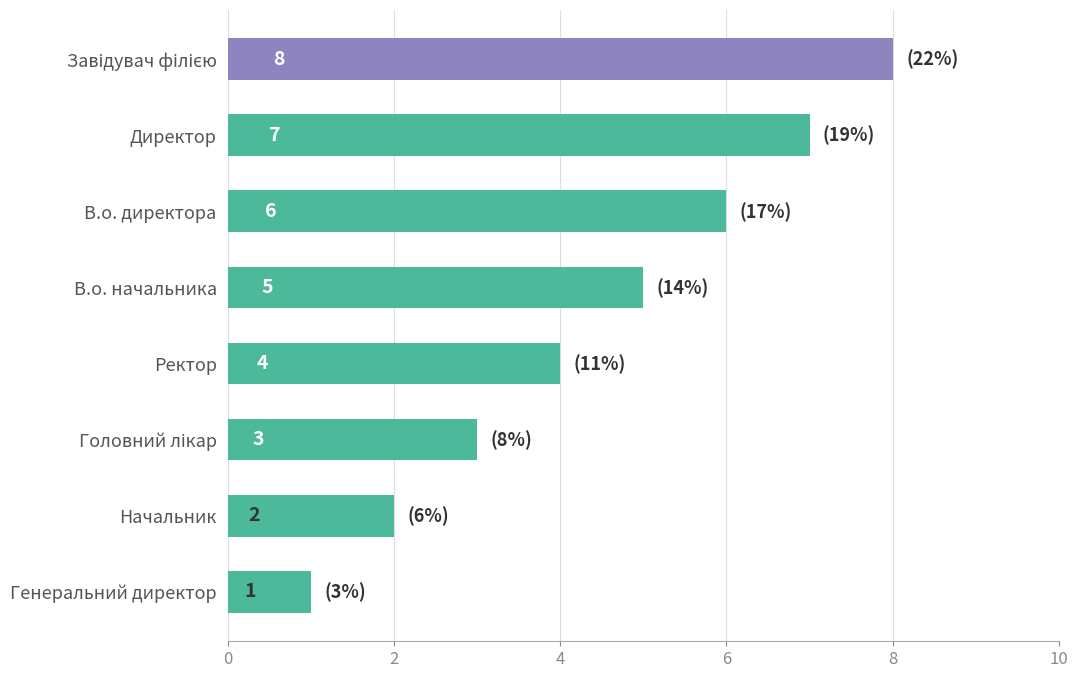

How many values are between 3 and 7?

5